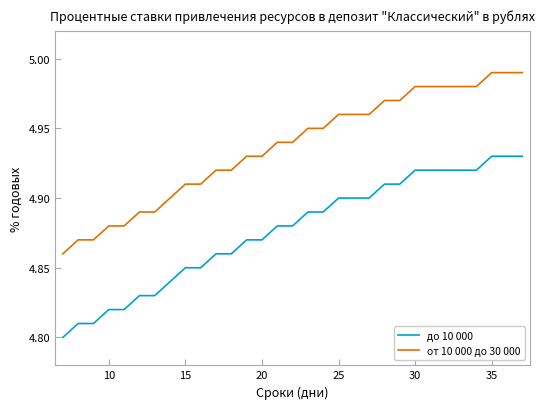

True or false: до 10 000 and от 10 000 до 30 000 cross at least once.

False